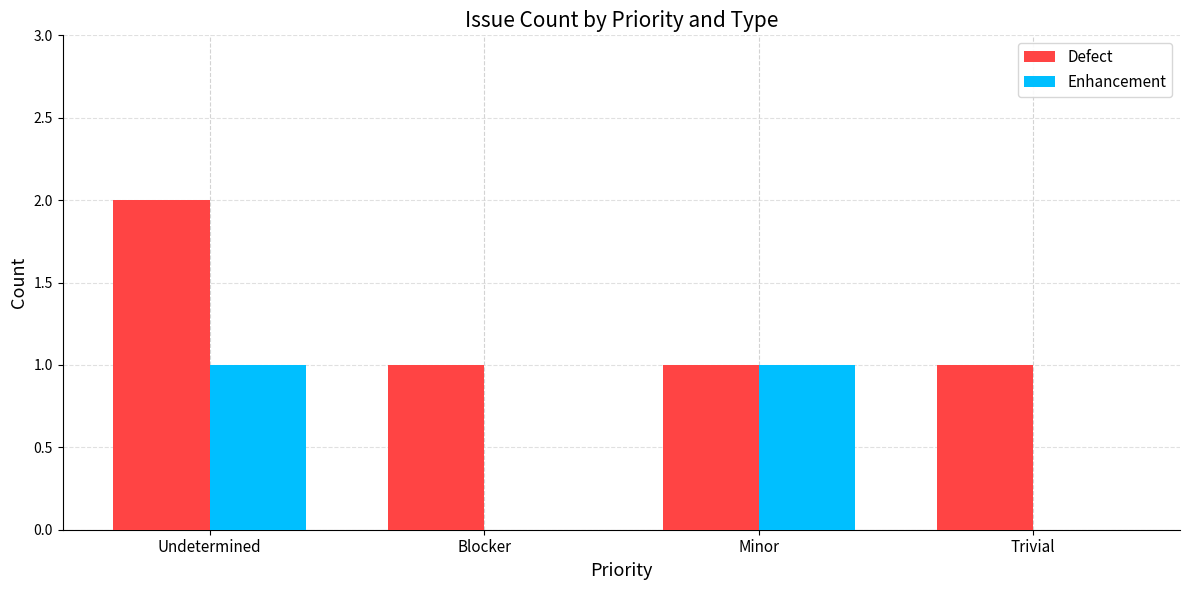

How many data points does each series have?

4